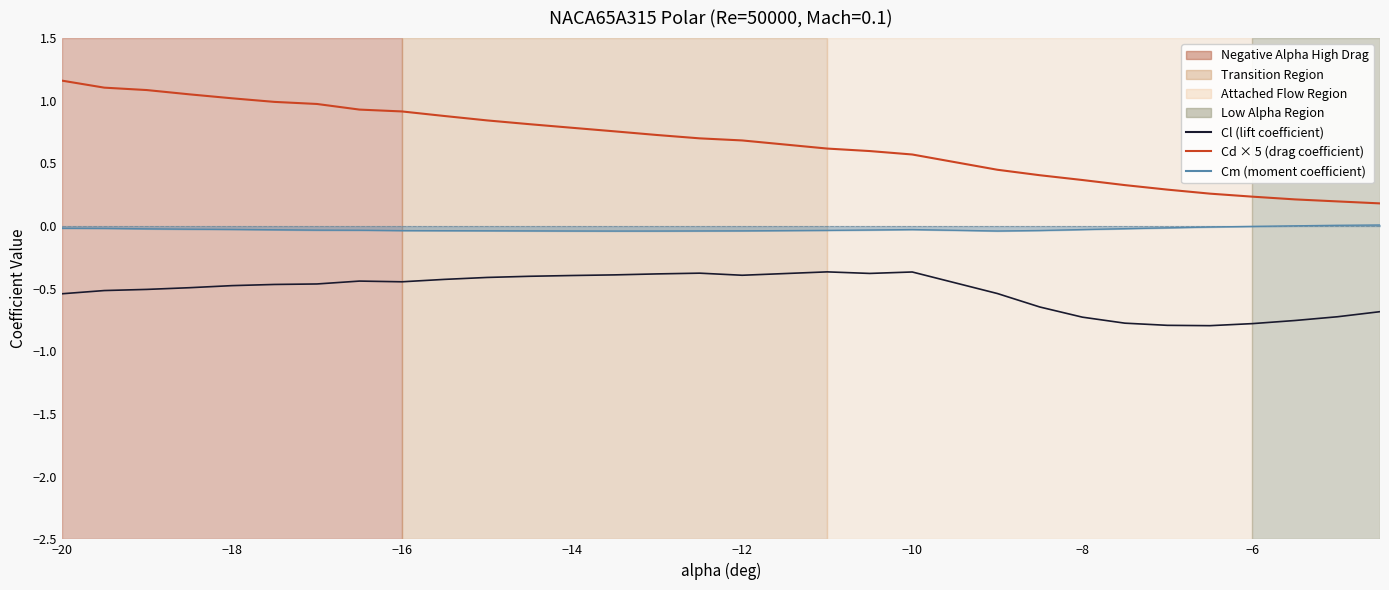

True or false: Cd × 5 (drag coefficient) and Cl (lift coefficient) intersect in this chart.

False